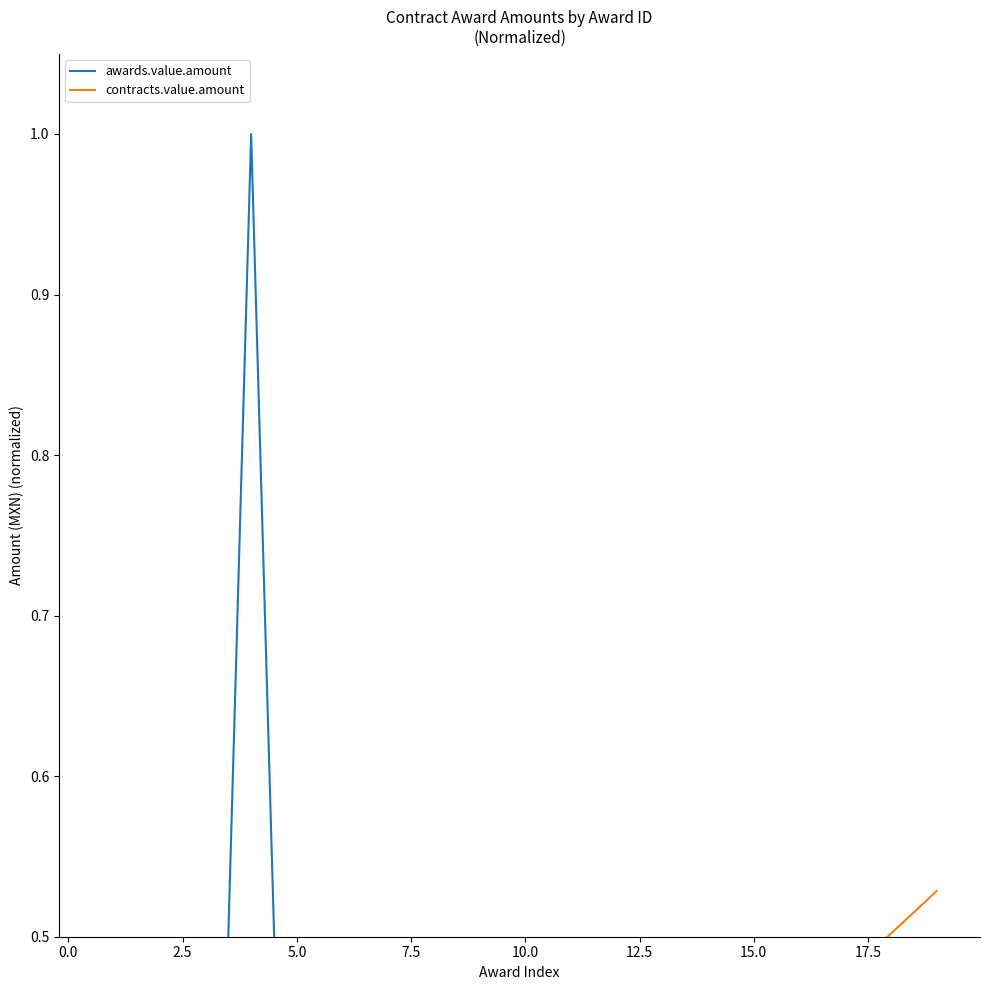

What is the difference between the highest and lowest values at 17.5?

0.3